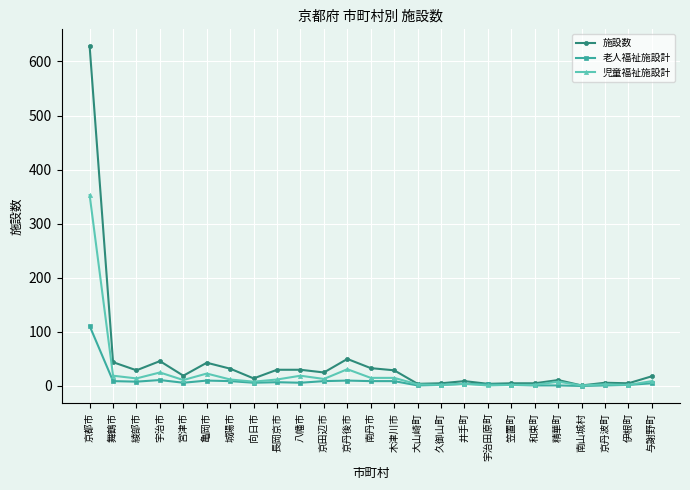

What is the label of the 1st point from the left?

京都市